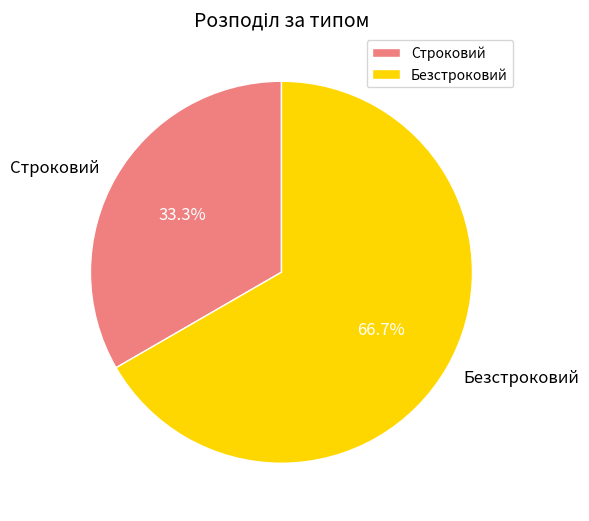

What percentage is NOT represented by Безстроковий?

33.3%